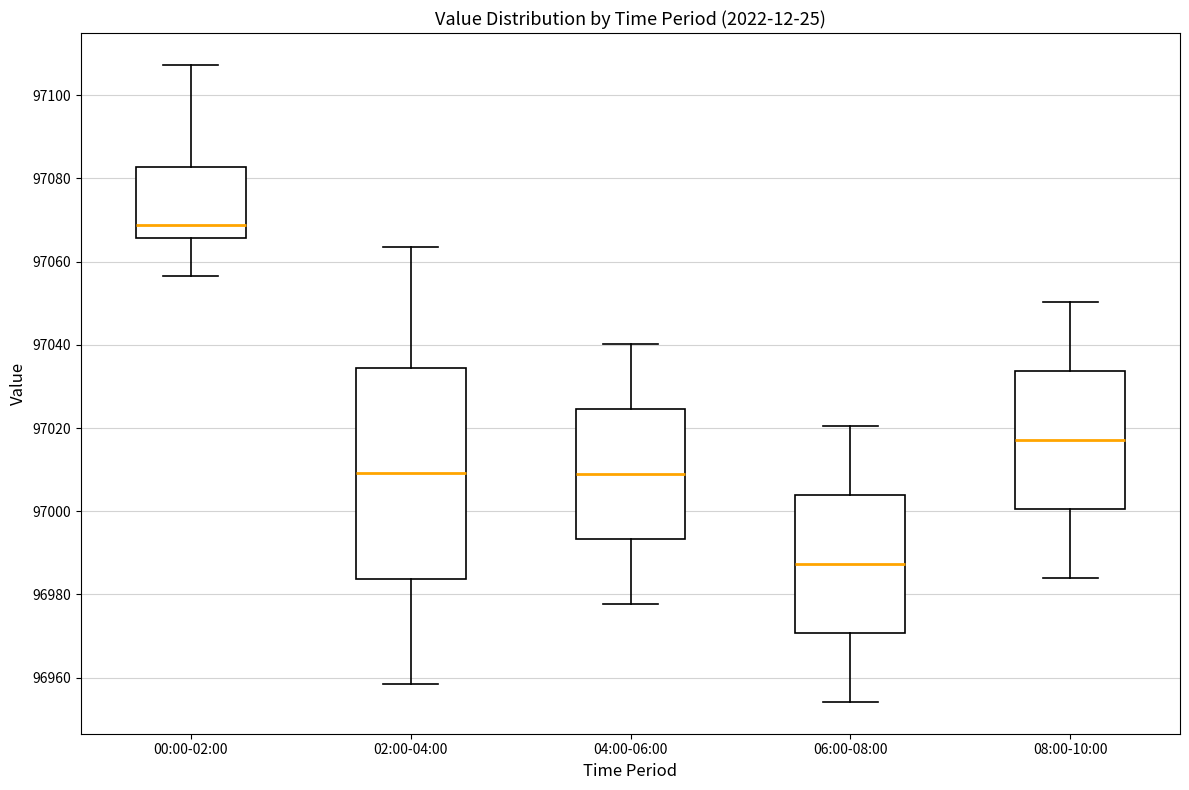

Where does the lower whisker of the box for 02:00-04:00 end on the y-axis? The values are not printed on the chart, so give them approximately, as read against the axis.

96958